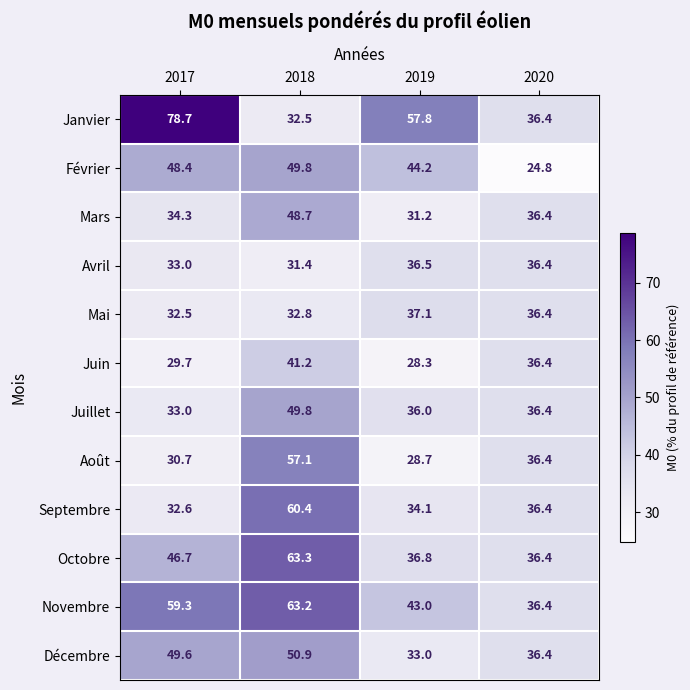

What is the difference between the highest and lowest values at 2018?

31.9